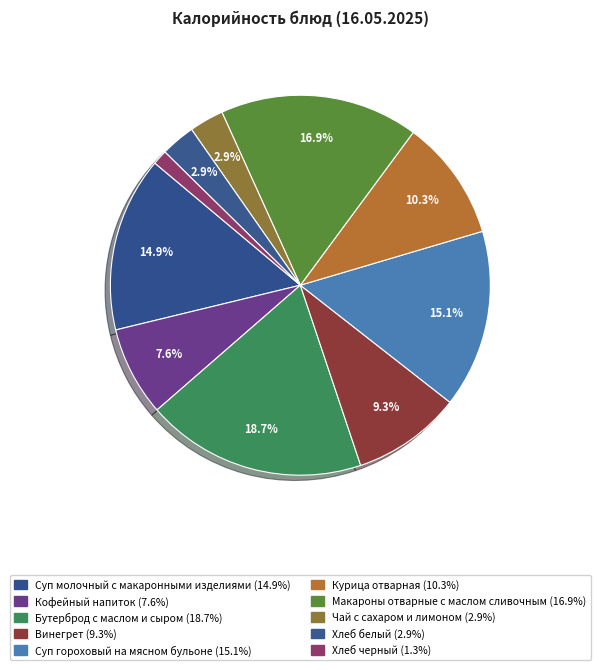

Count the number of slices in the pie.

10